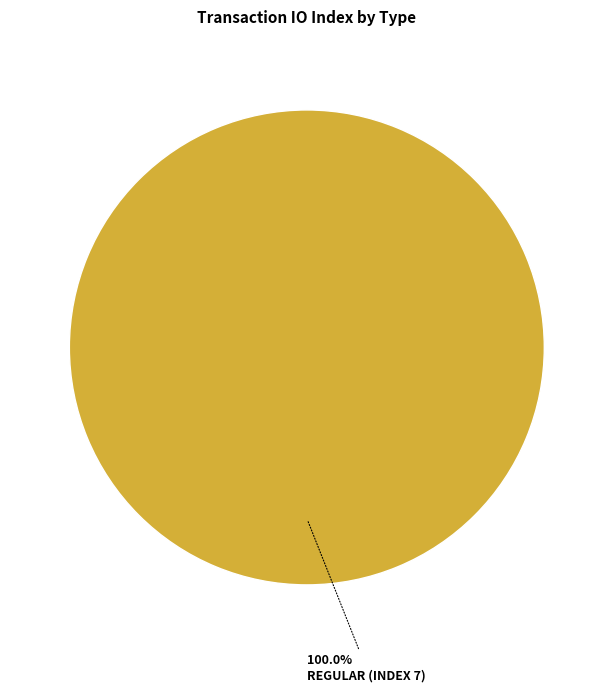

Is there any slice that represents more than half of the pie?

Yes